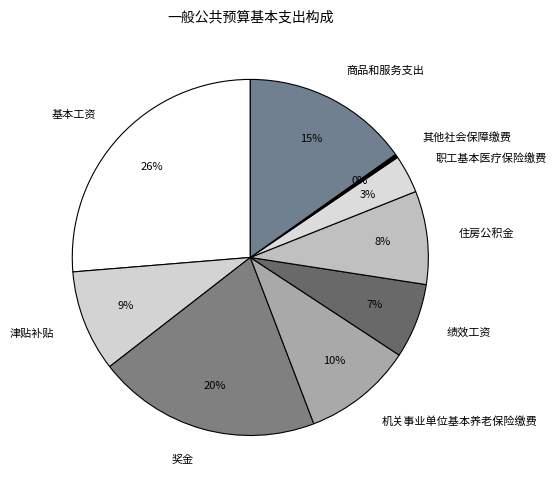

Which slice is the largest?

基本工资